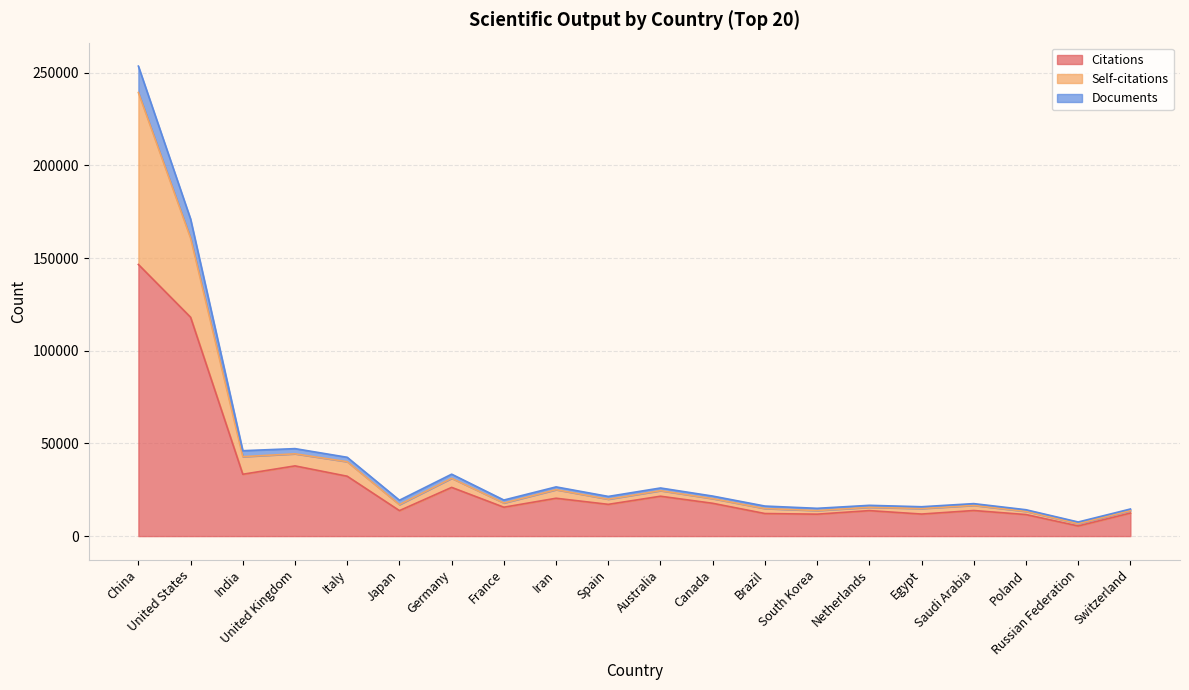

At how many categories does at least one series exceed 228507?

1